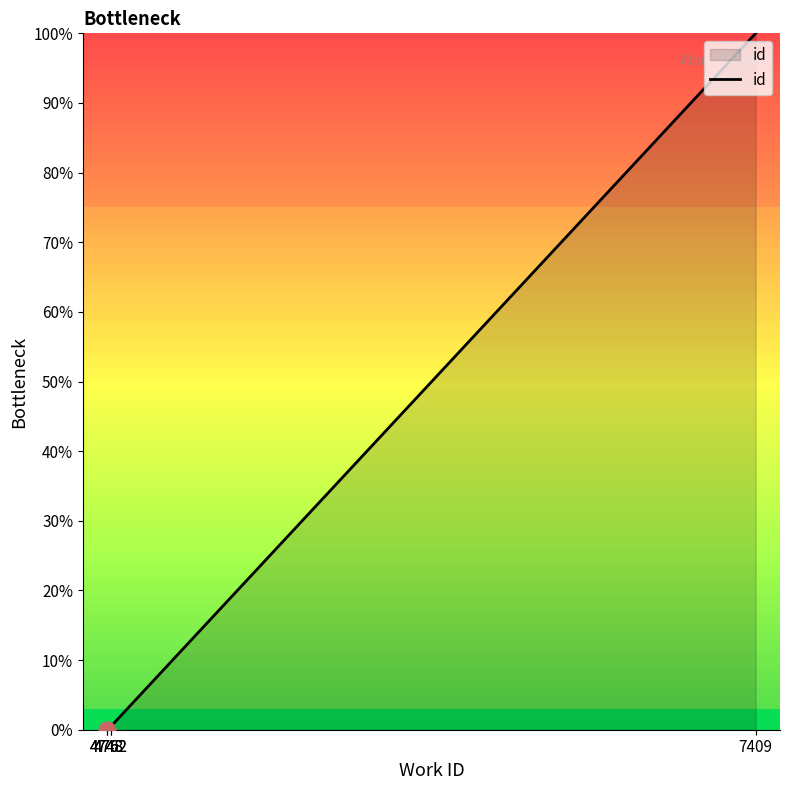

Count the number of categories in the chart.

5